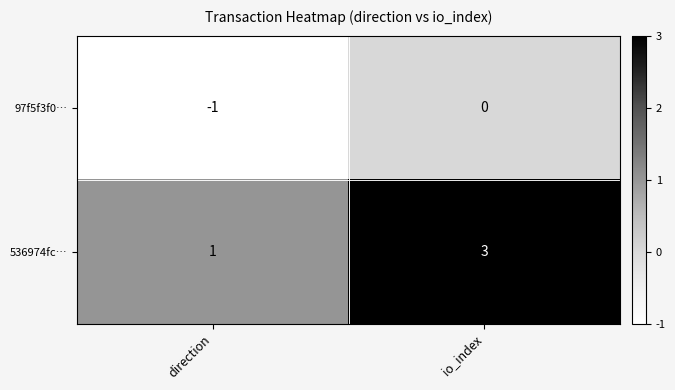

True or false: 536974fc… has a value of 3 at io_index.

True